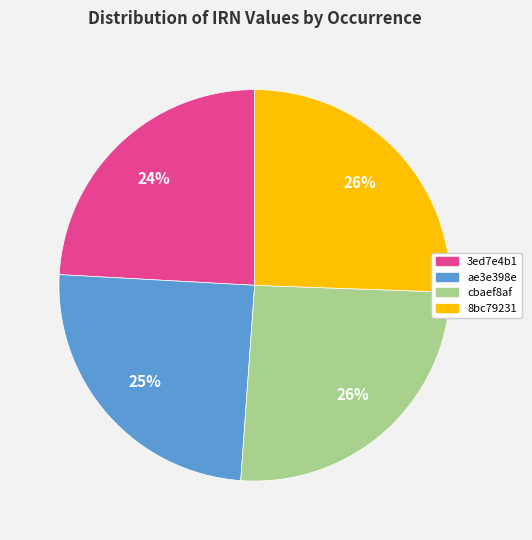

How many segments does this pie chart have?

4